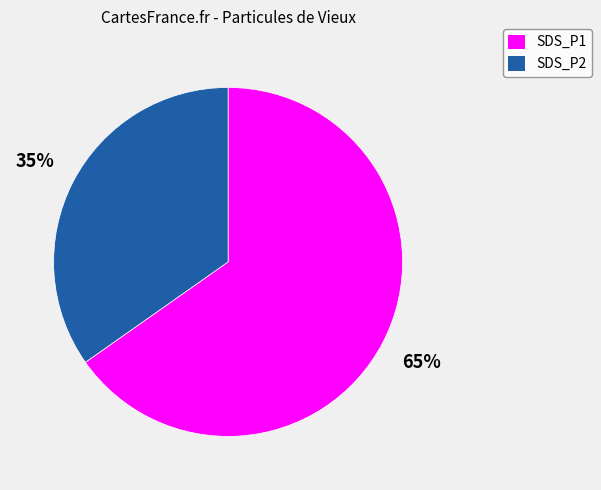

To the nearest percent, what portion does SDS_P1 represent?

65%